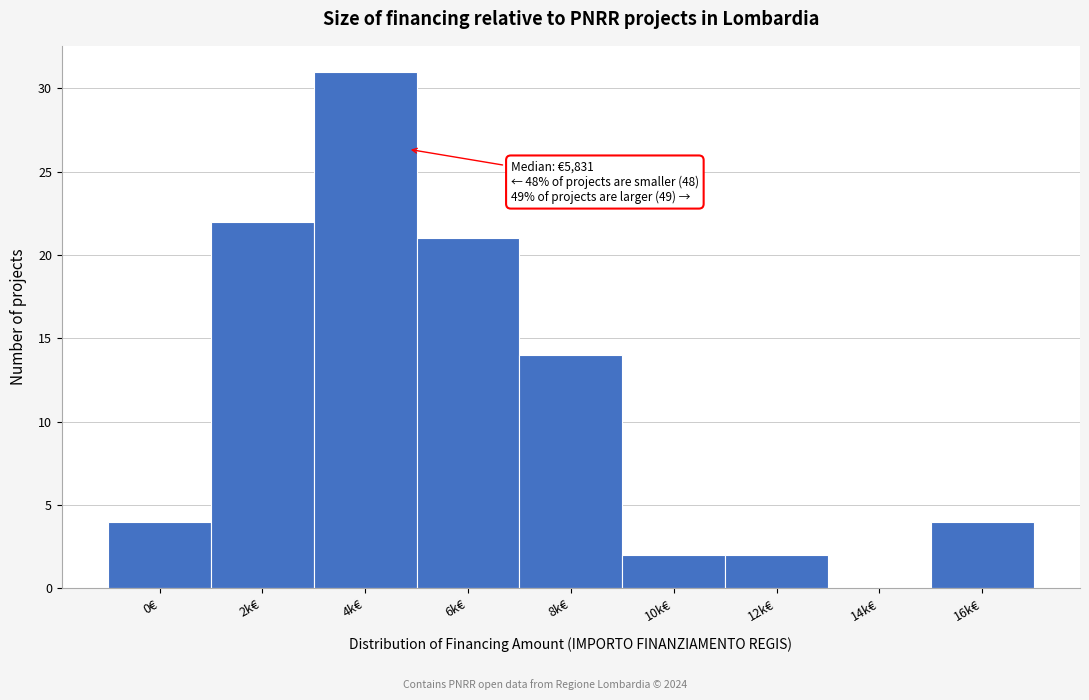

Reading left to right, list all the values displayed in this chart.

0€=4	2k€=22	4k€=31	6k€=21	8k€=14	10k€=2	12k€=2	14k€=0	16k€=4